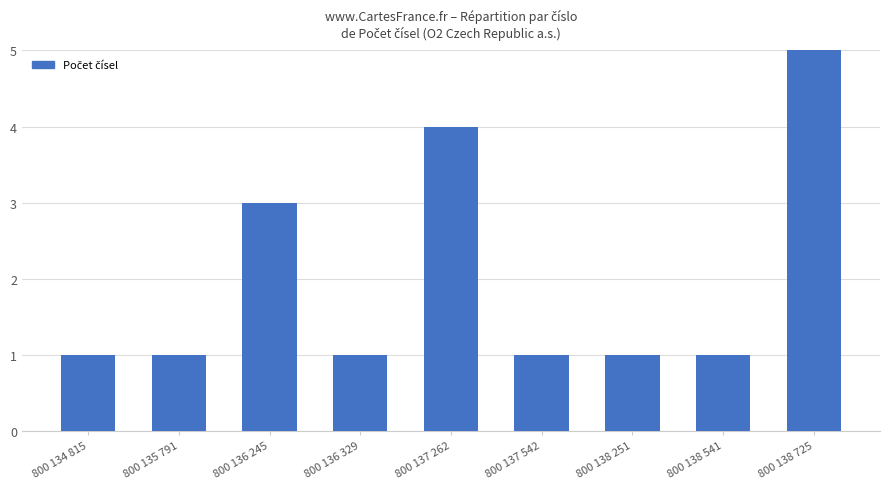

What is the maximum value shown in the chart?

5